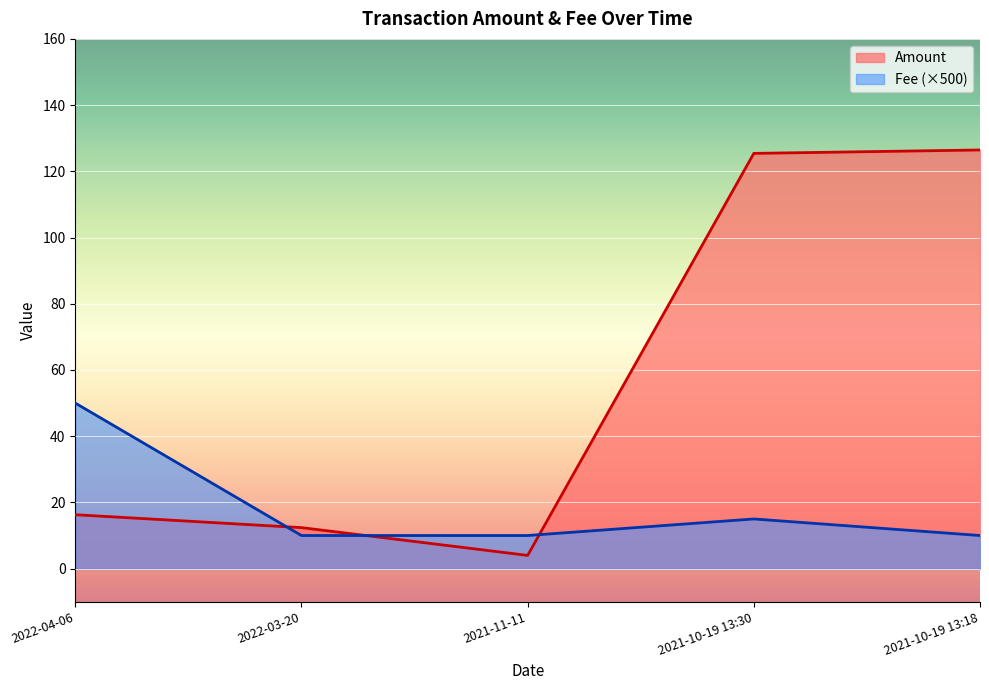

True or false: Amount has more than 1 interior local peaks.

False